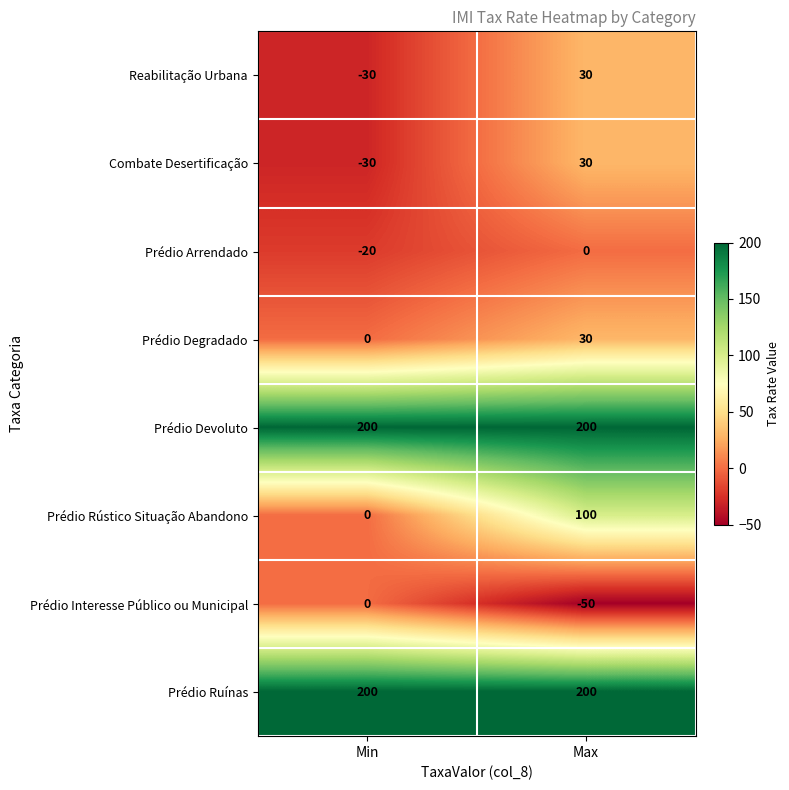

How many distinct data groups are displayed?

8